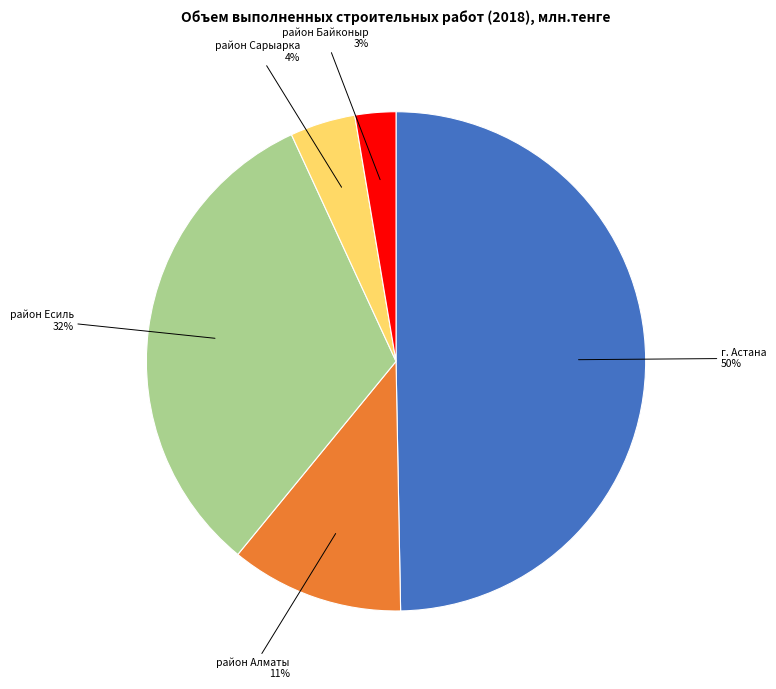

To the nearest percent, what is the difference between the largest and smallest slice percentages?

47%